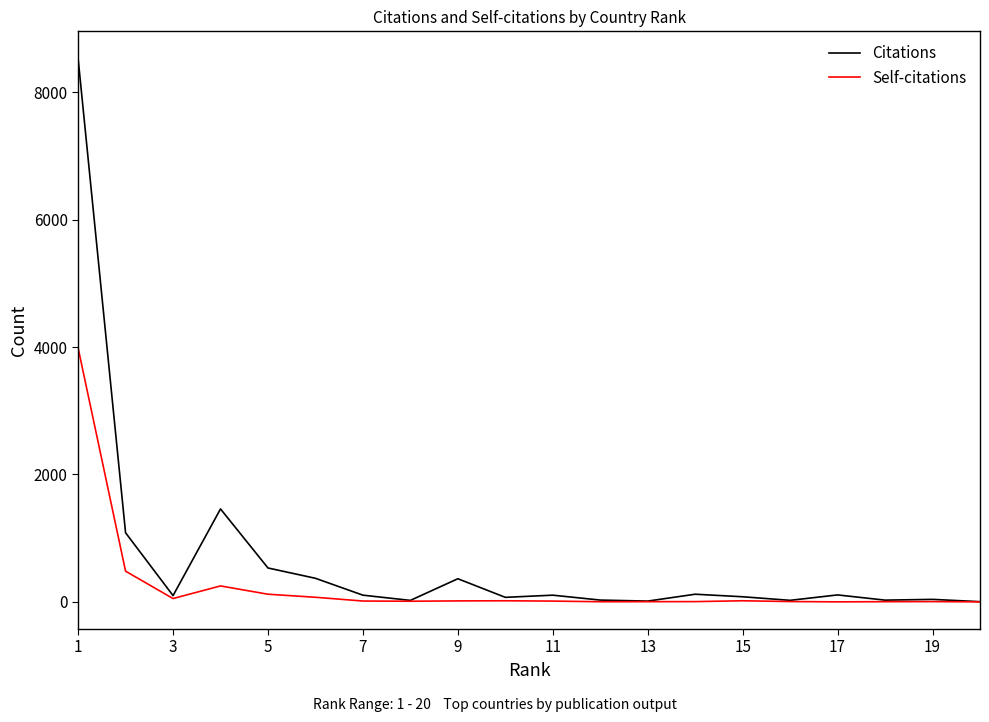

What is the greatest value displayed?

8531